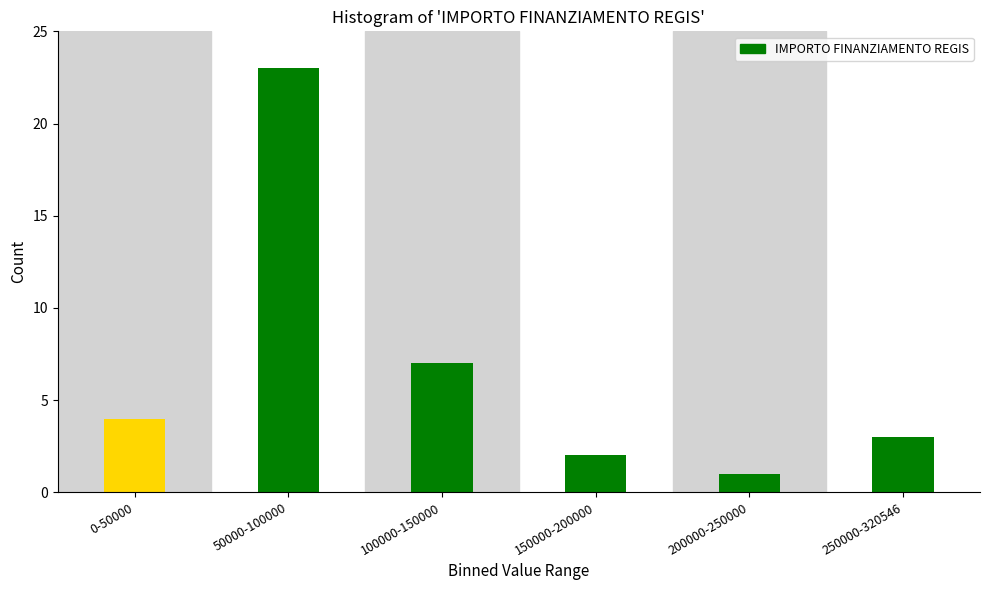

Reading left to right, transcribe all the data shown in this chart.

4	23	7	2	1	3